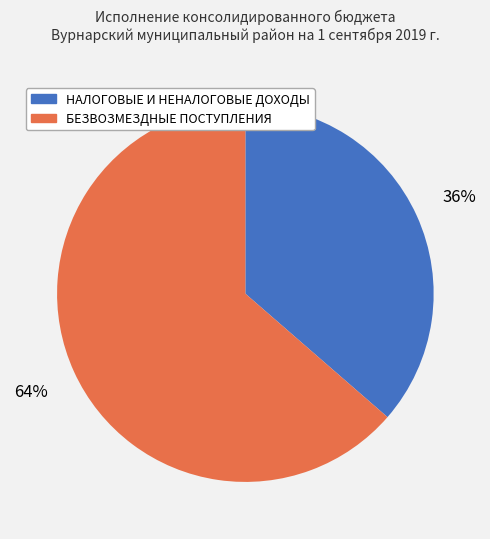

How many slices are in this pie chart?

2